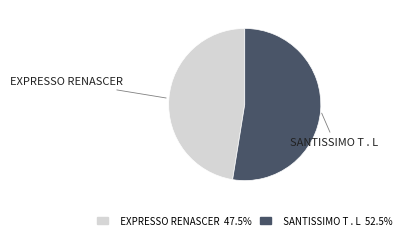

What is the ratio of the value at EXPRESSO RENASCER to the value at SANTISSIMO T . L?

0.9